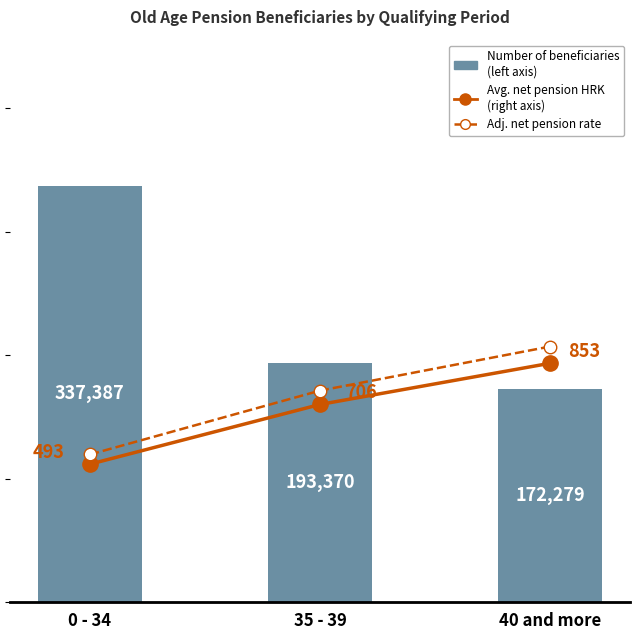

Does the chart contain stacked bars?

No